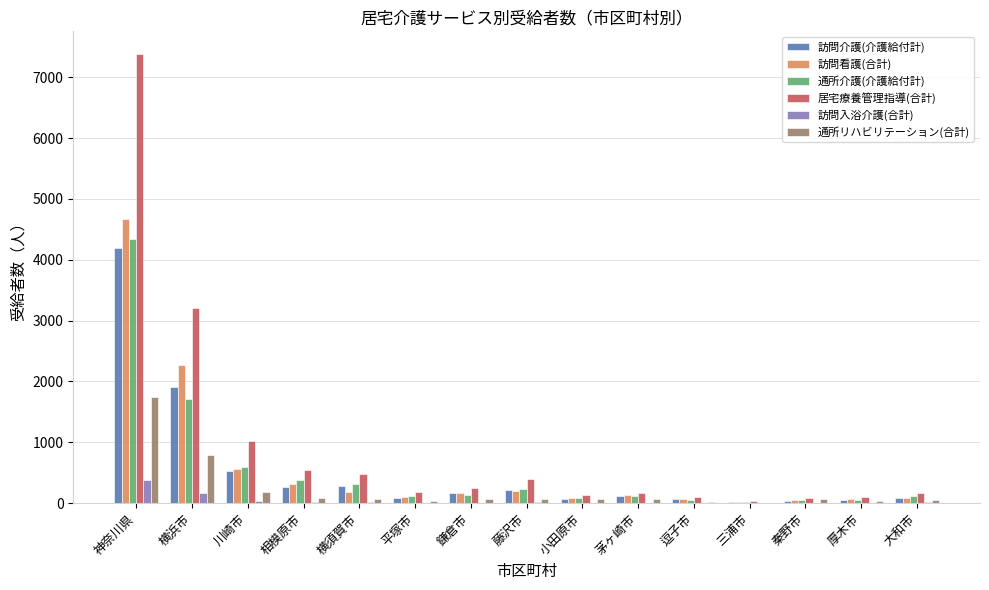

What is the sum of all 居宅療養管理指導(合計) values?

14231